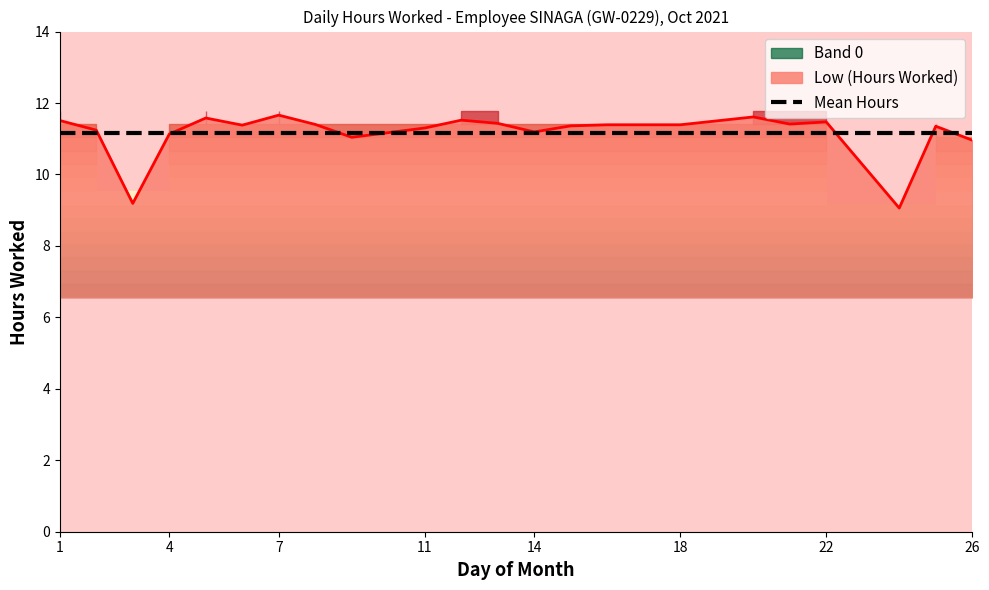

Reading right to left, extract all data points from this chart.

11.0	11.3	9.1	11.5	11.4	11.6	11.4	11.4	11.4	11.2	11.4	11.5	11.3	11.0	11.4	11.7	11.4	11.6	11.1	9.2	11.2	11.5